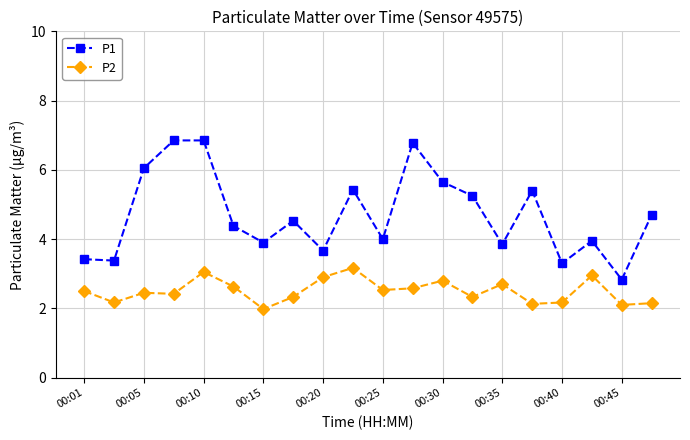

Which series has the largest total across all categories?

P1